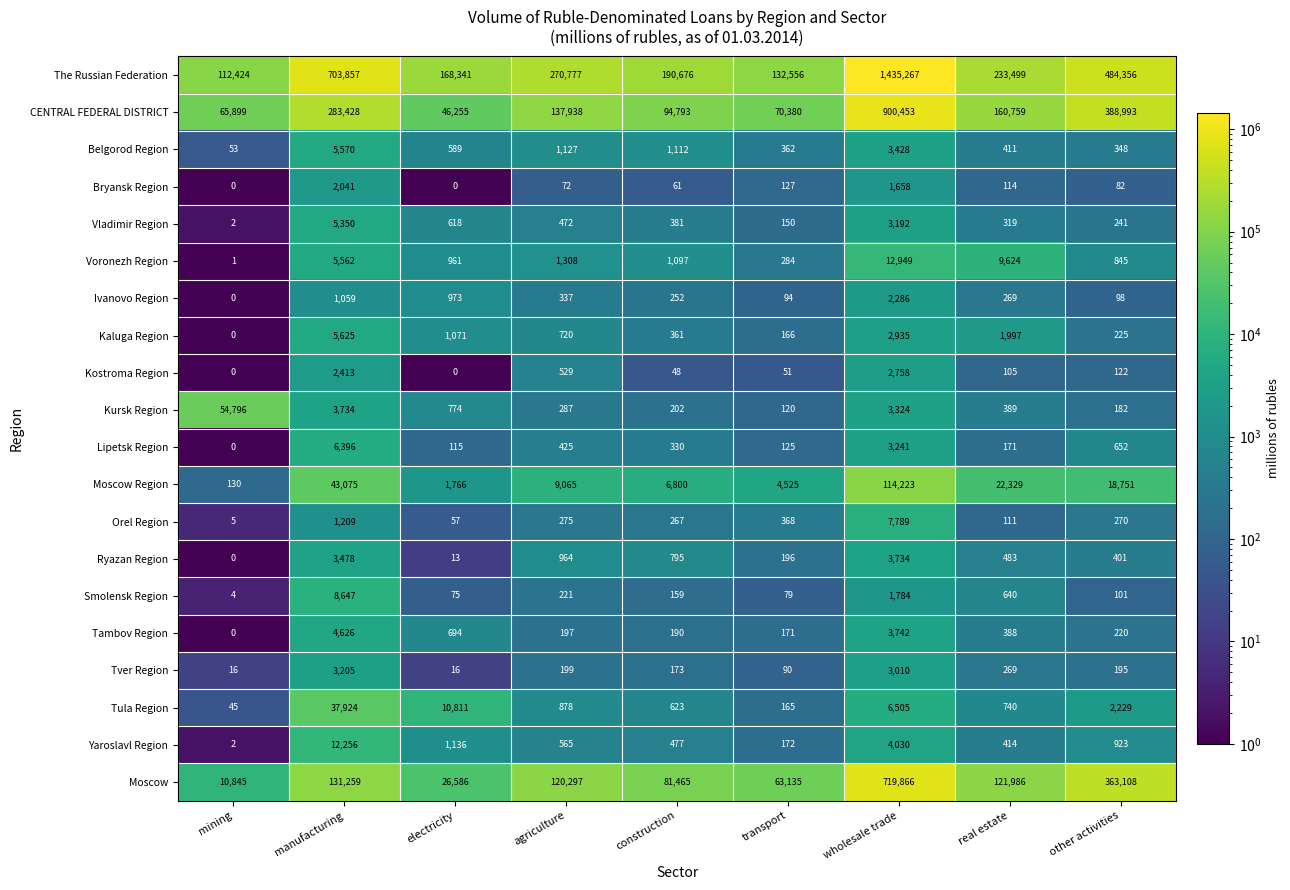

Where is Kaluga Region nearest to the value 2812?

wholesale trade